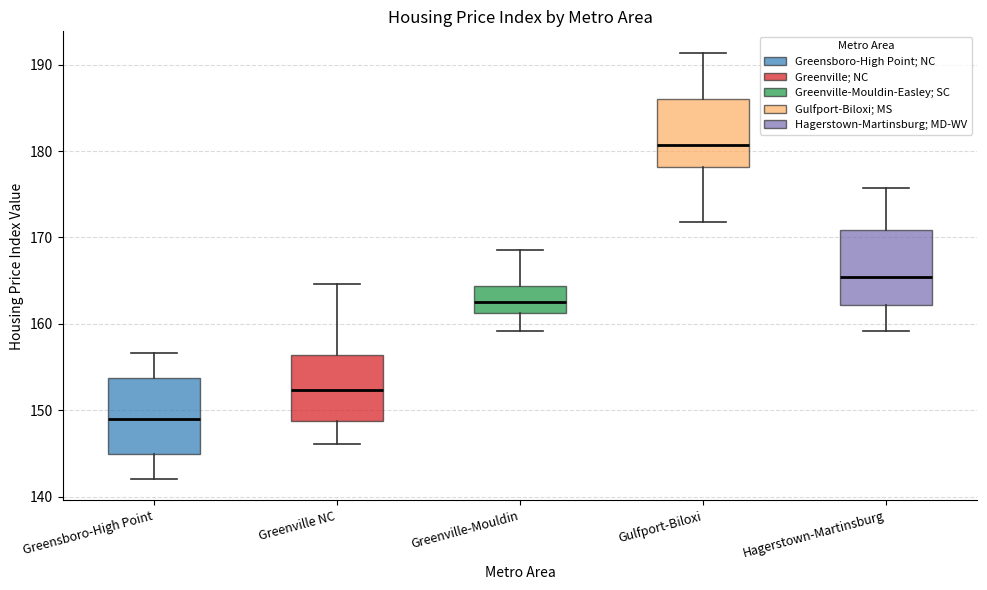

Reading left to right, transcribe this box plot: for each box, give where its median line is, the range the box spans, and where its two whiskers end, as read against the y-axis. The values are not printed on the chart, so give them approximately, as read against the axis.

Greensboro-High Point: median 149, box 145 to 154, whiskers 142 to 157
Greenville NC: median 152, box 149 to 156, whiskers 146 to 165
Greenville-Mouldin: median 163, box 161 to 164, whiskers 159 to 169
Gulfport-Biloxi: median 181, box 178 to 186, whiskers 172 to 191
Hagerstown-Martinsburg: median 165, box 162 to 171, whiskers 159 to 176